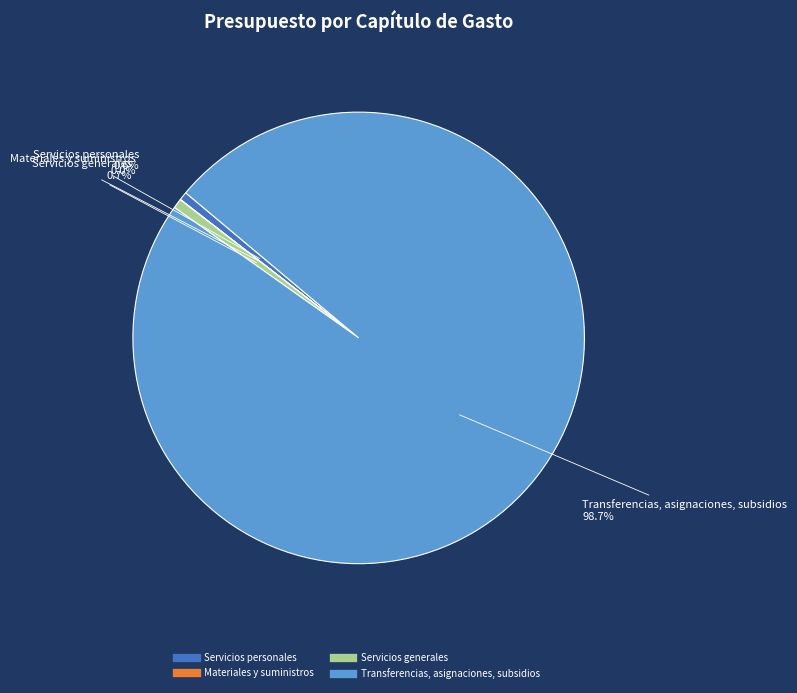

Is there any slice that represents more than half of the pie?

Yes